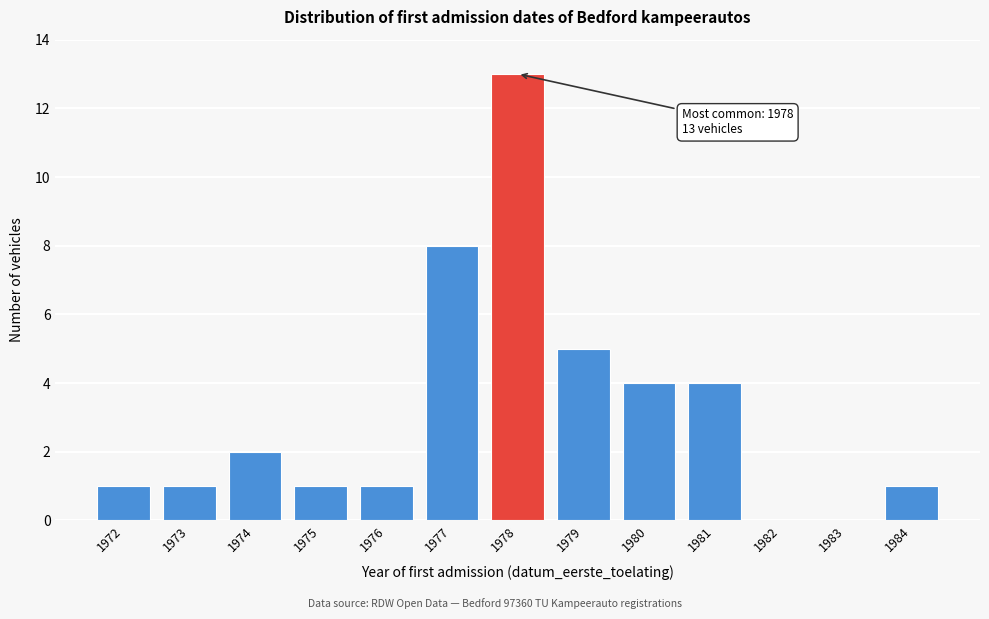

Reading right to left, list all the values displayed in this chart.

1984=1	1983=0	1982=0	1981=4	1980=4	1979=5	1978=13	1977=8	1976=1	1975=1	1974=2	1973=1	1972=1